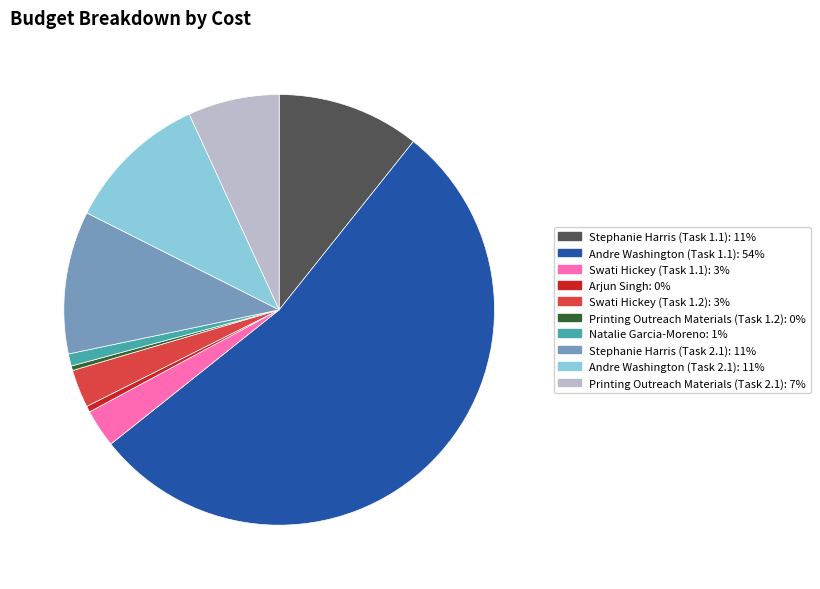

Which category has the biggest portion of the pie?

Andre Washington (Task 1.1)